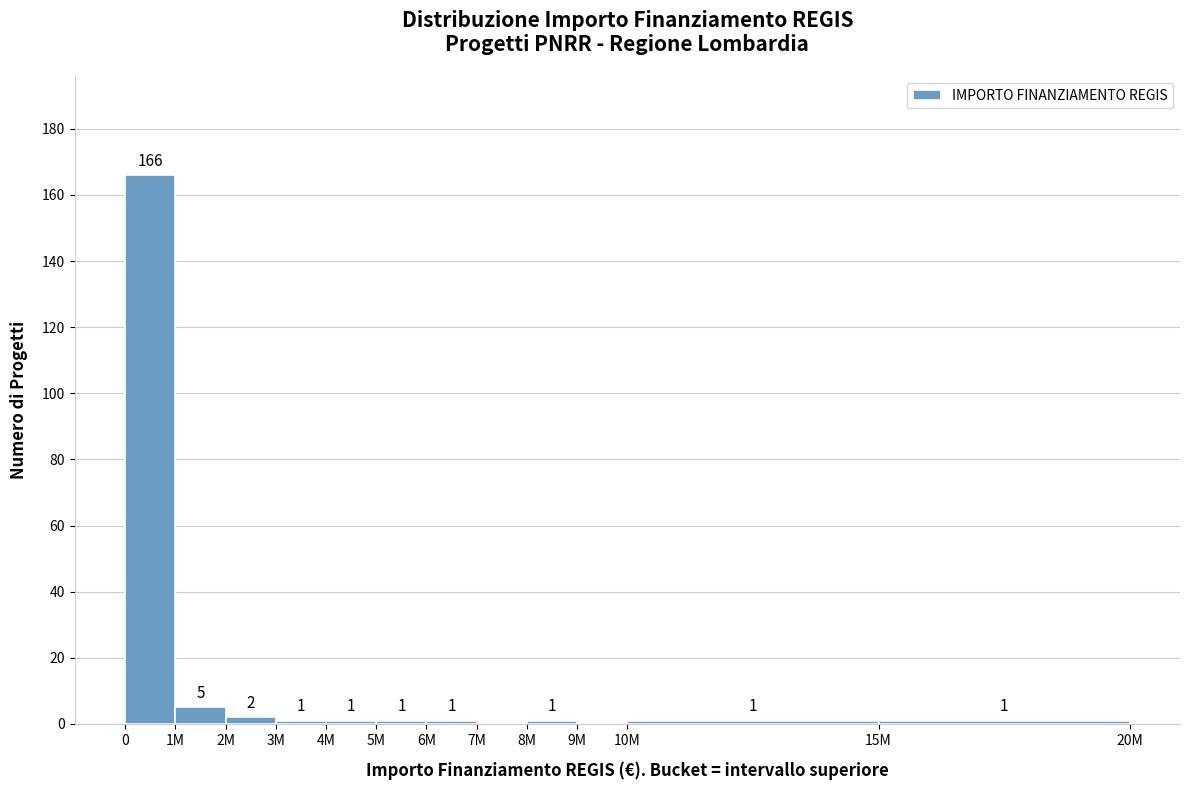

Reading right to left, what are all the values shown in this chart?

15M=1	10M=1	9M=0	8M=1	7M=0	6M=1	5M=1	4M=1	3M=1	2M=2	1M=5	0=166